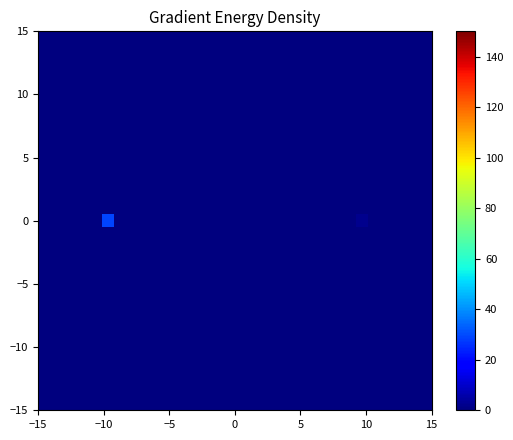

How many data points does each series have?

31